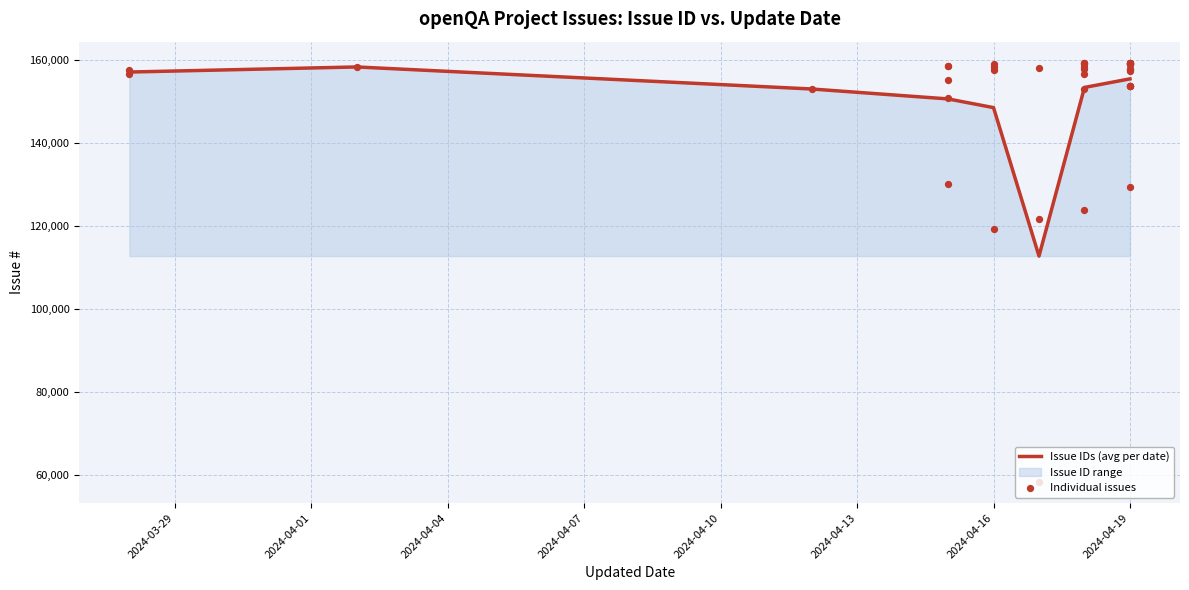

Approximately how many times larger is the value at 2024-04-19 compared to 2024-04-18?

1.0